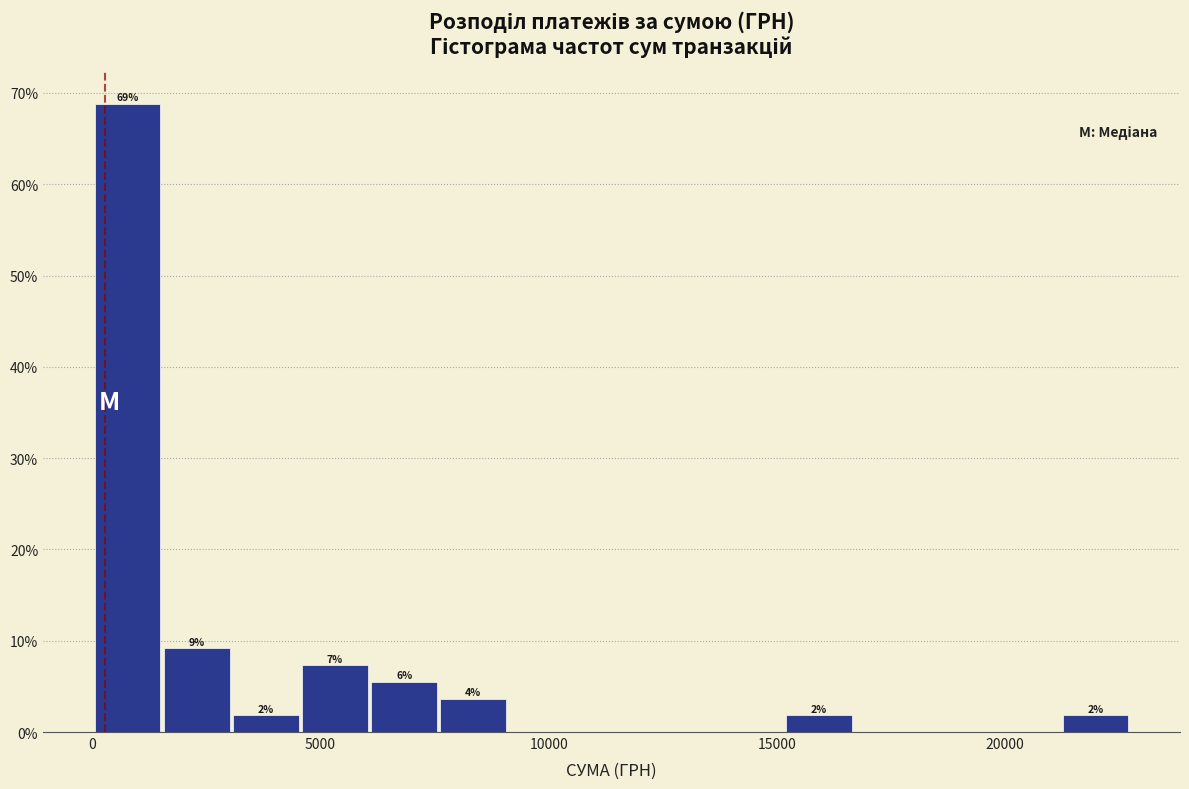

Read against the x-axis, roughly where is the centre of the tallest bar?

1000